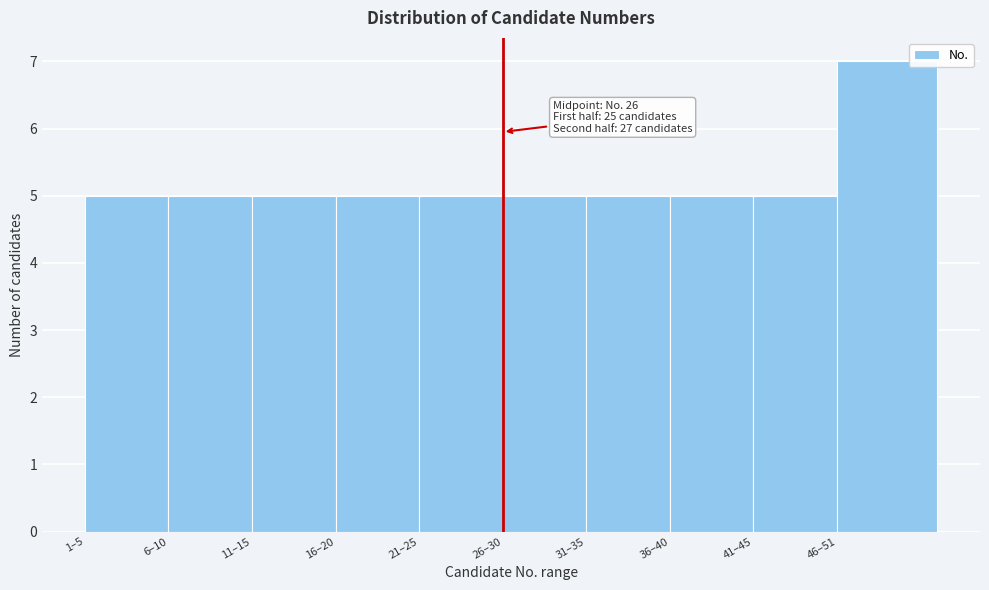

Reading left to right, transcribe all the data shown in this chart.

1–5=5	6–10=5	11–15=5	16–20=5	21–25=5	26–30=5	31–35=5	36–40=5	41–45=5	46–51=7